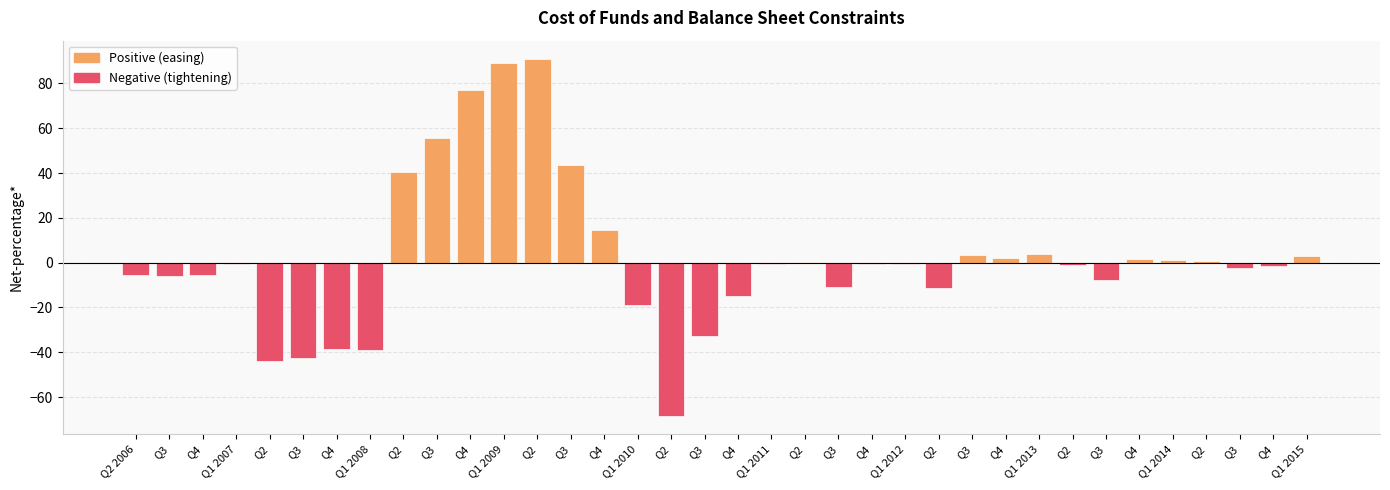

Between Q1 2008 and Q1 2013, which is larger?

Q1 2013